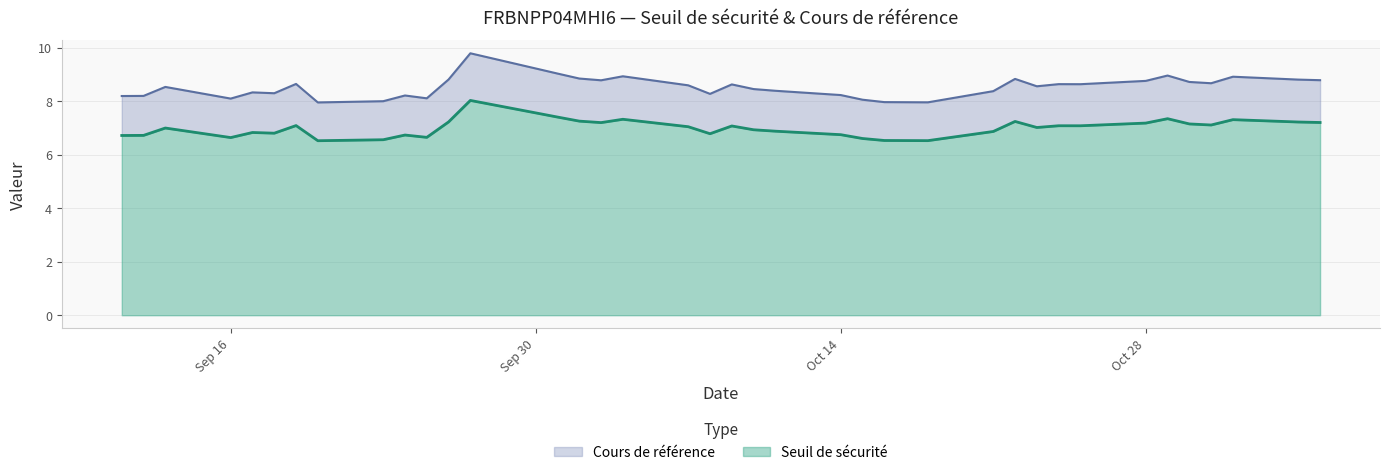

What is the highest value of the Seuil de sécurité series?

8.0